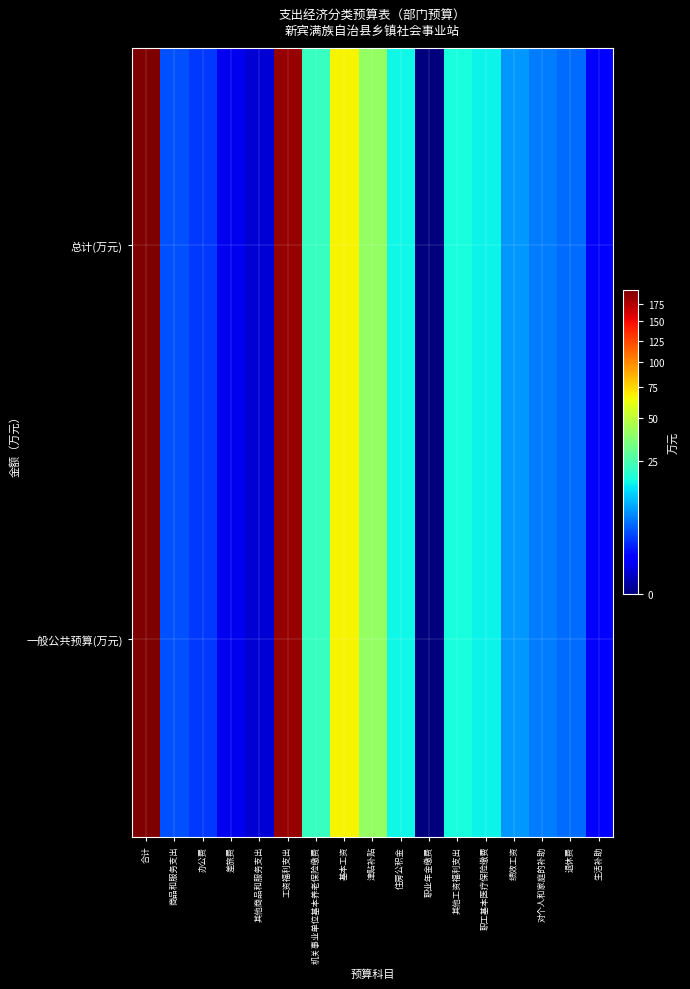

What is the maximum value shown in the chart?

196.3